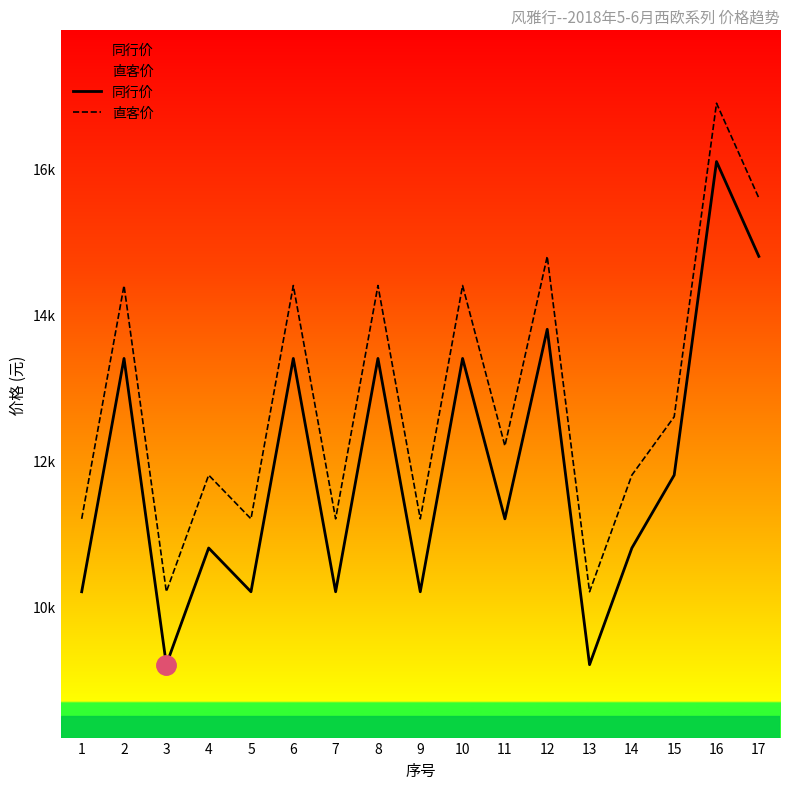

How many values in the 同行价 series are below 11200?

8